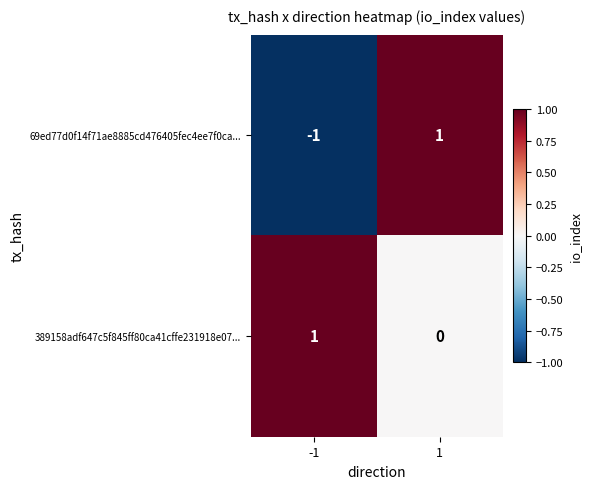

At how many categories does at least one series exceed 0?

2